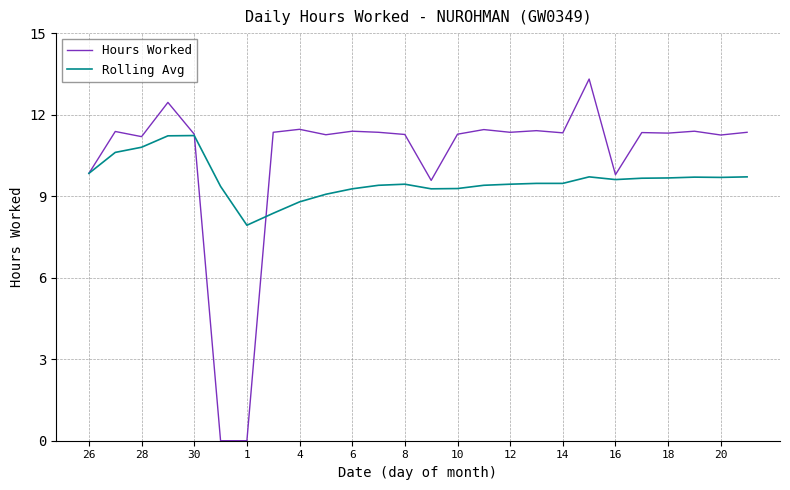

What is the lowest value of the Rolling Avg series?

7.9